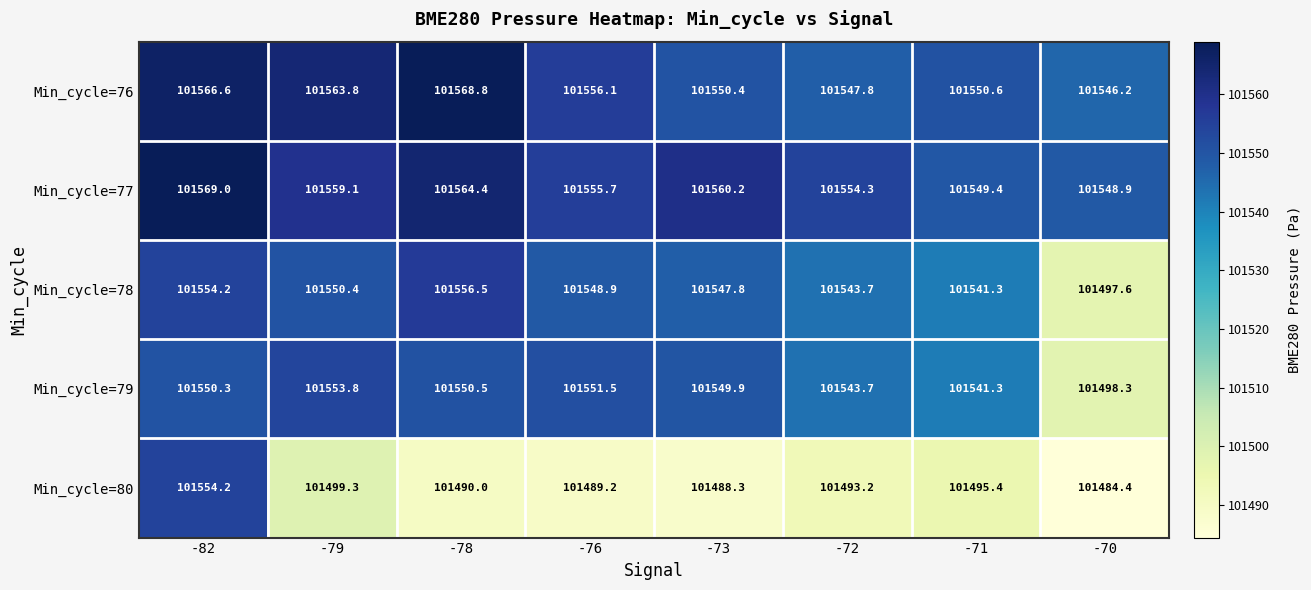

What is the difference between the maximum and minimum values in the Min_cycle=76 series?

22.6